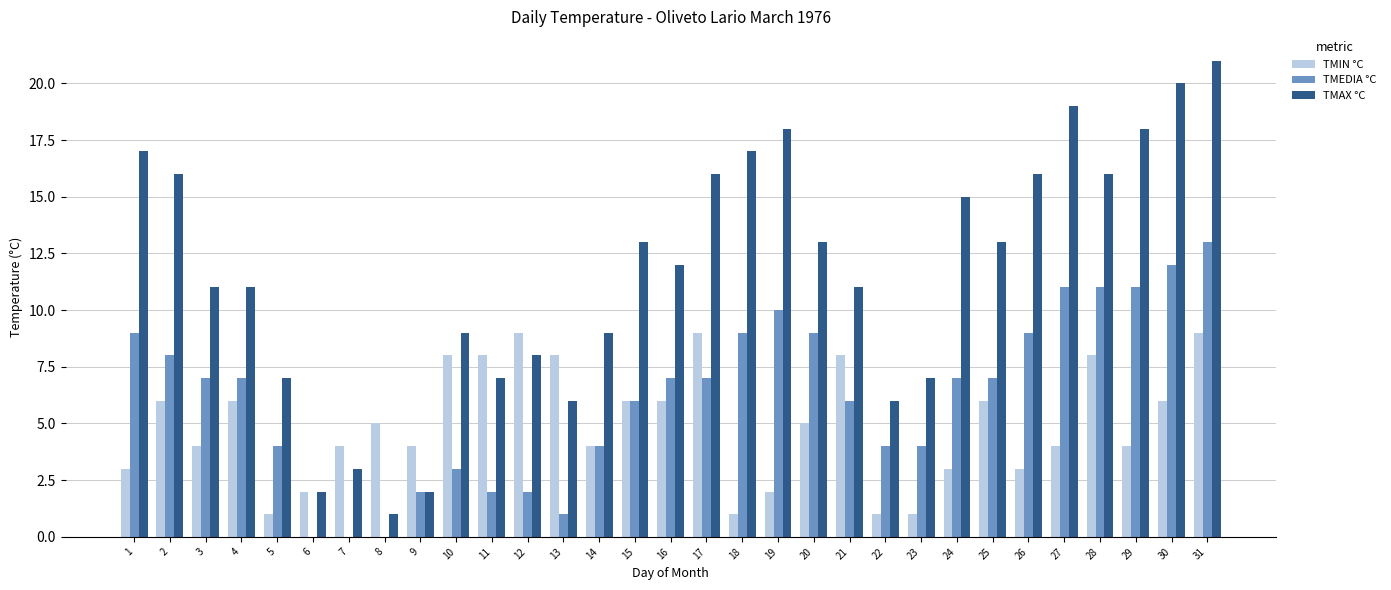

Where does the TMAX °C series first go above 12?

1